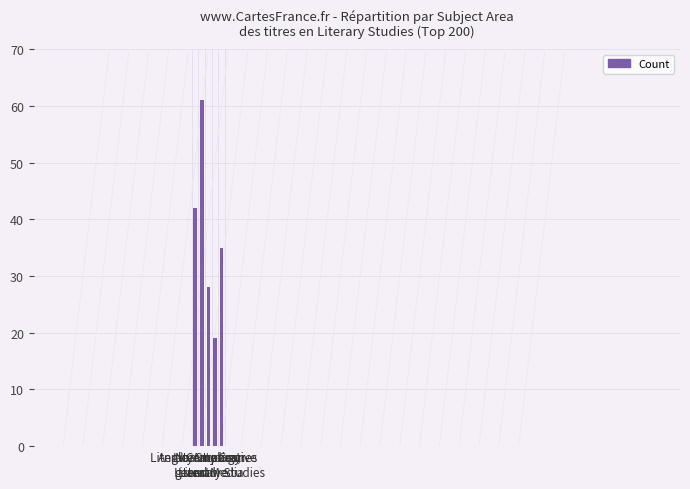

Reading left to right, transcribe all the data shown in this chart.

42	61	28	19	35